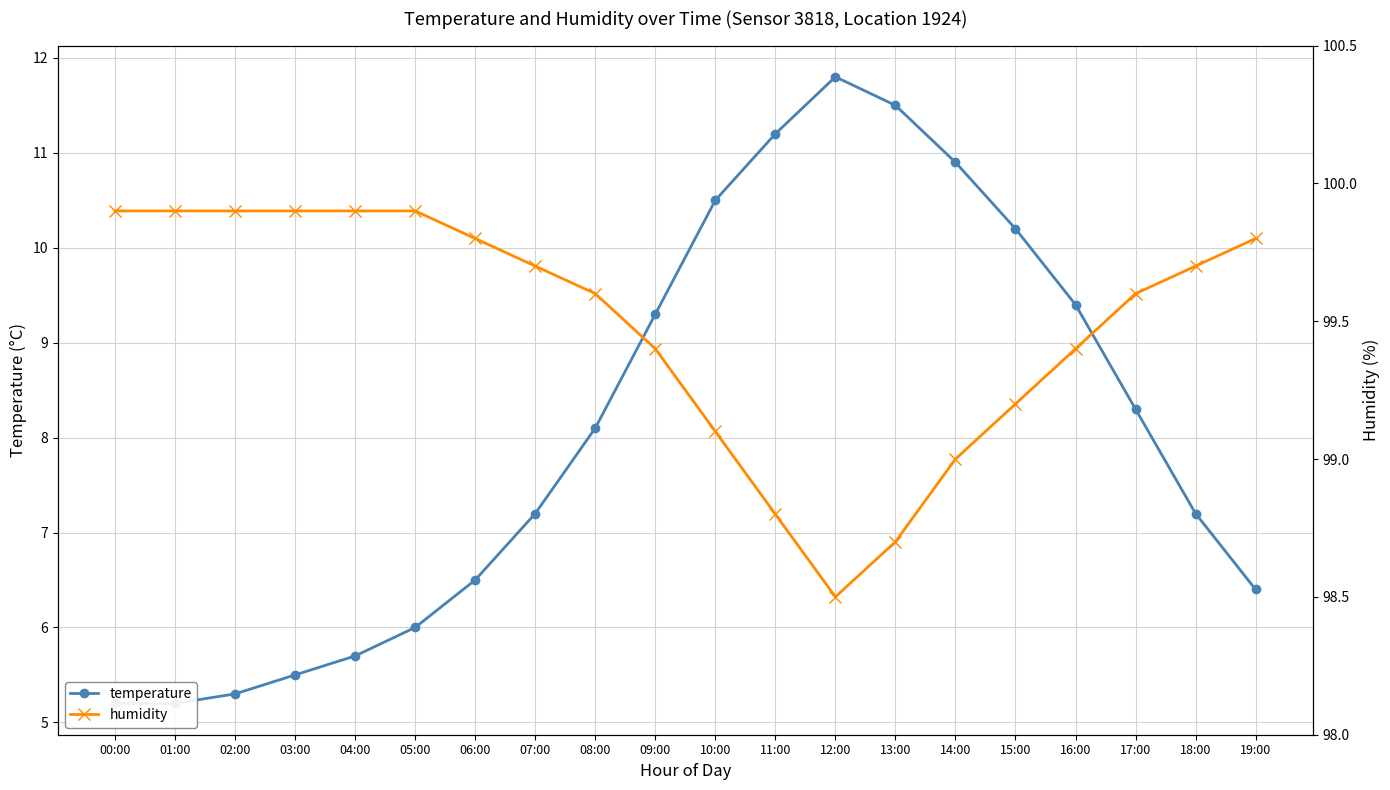

What is the average value of the humidity series?

99.5